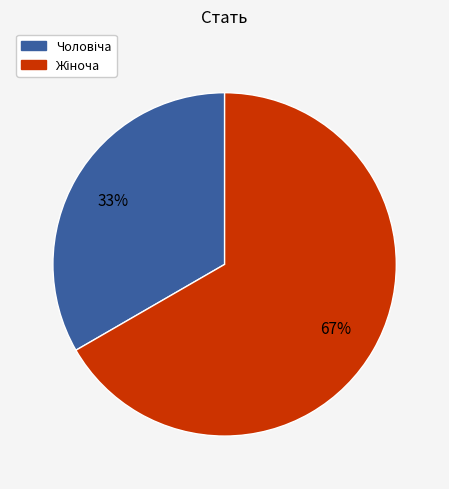

How many segments does this pie chart have?

2